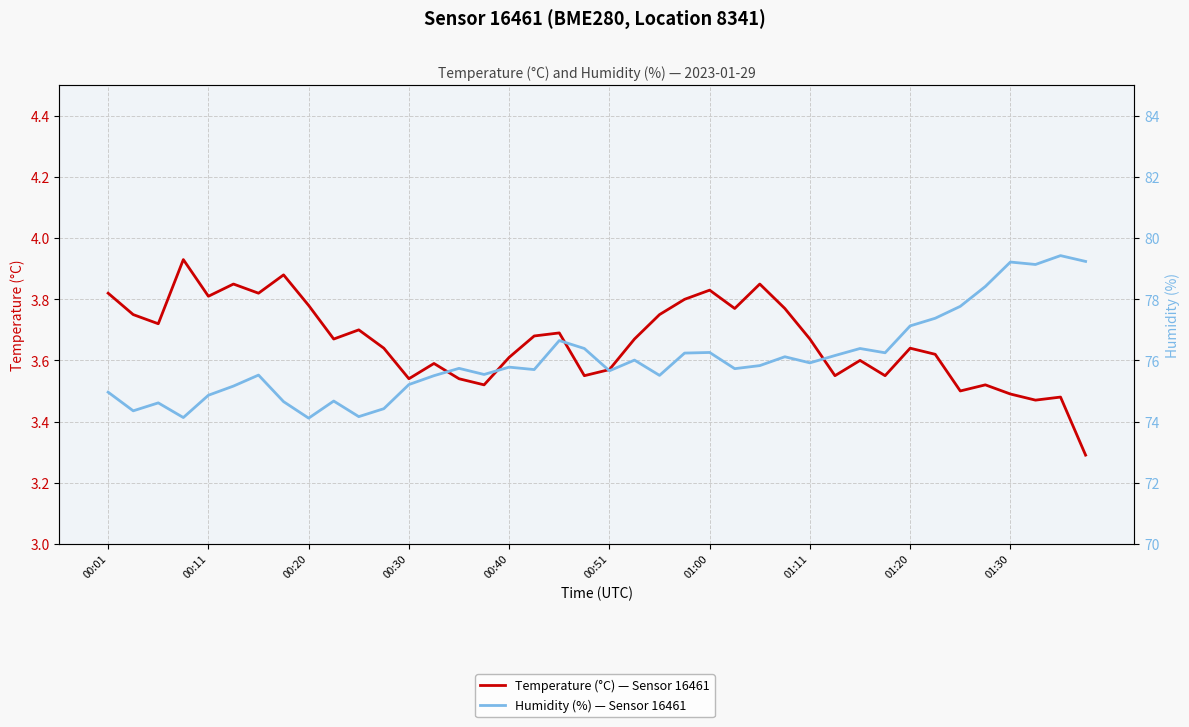

True or false: Temperature (°C) — Sensor 16461 has more than 2 interior local peaks.

True